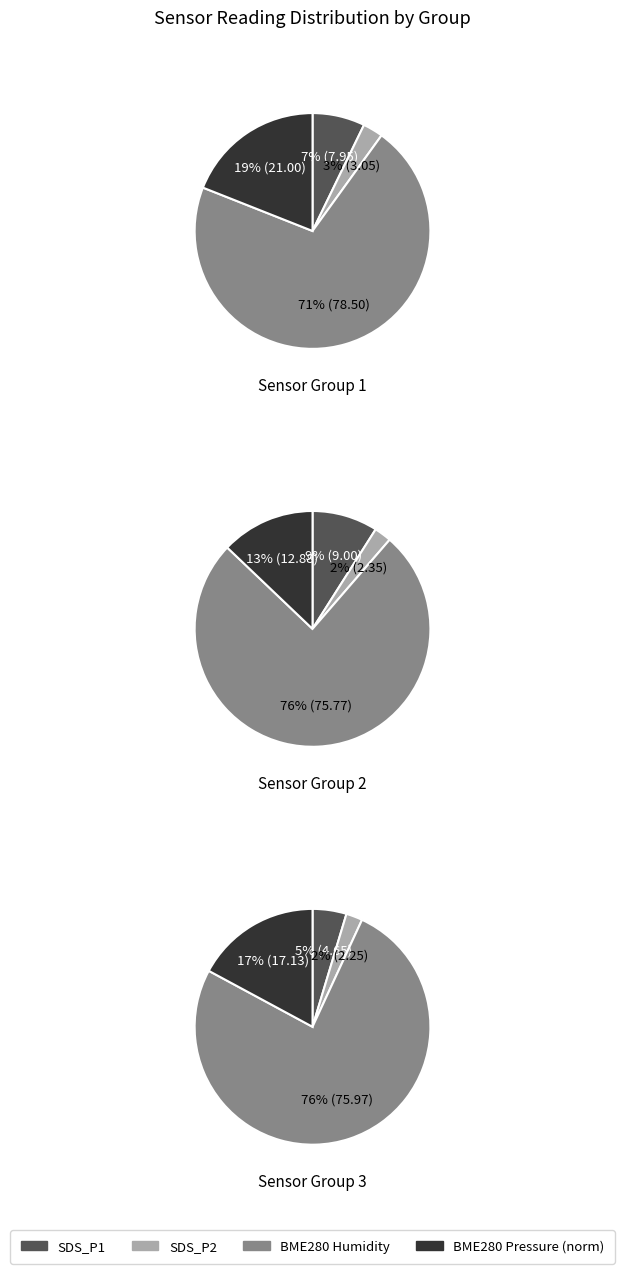

The BME280_pressure slice represents 88% of the pie. True or false?

False